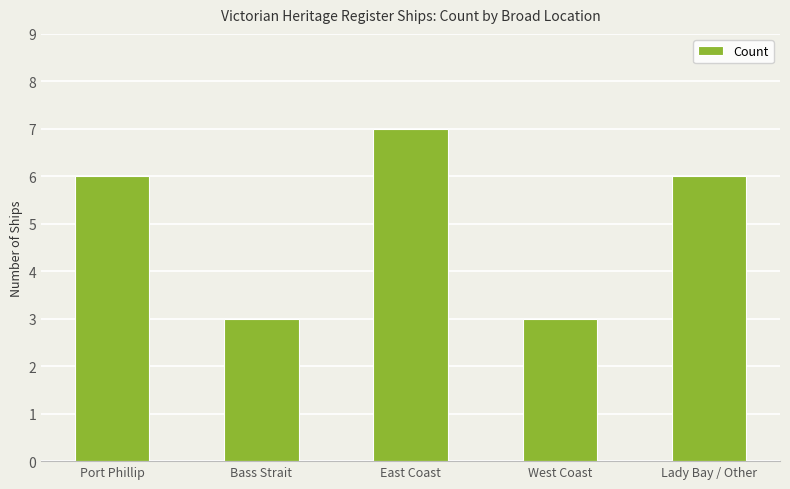

What is the value of the 3rd bar from the left?

7